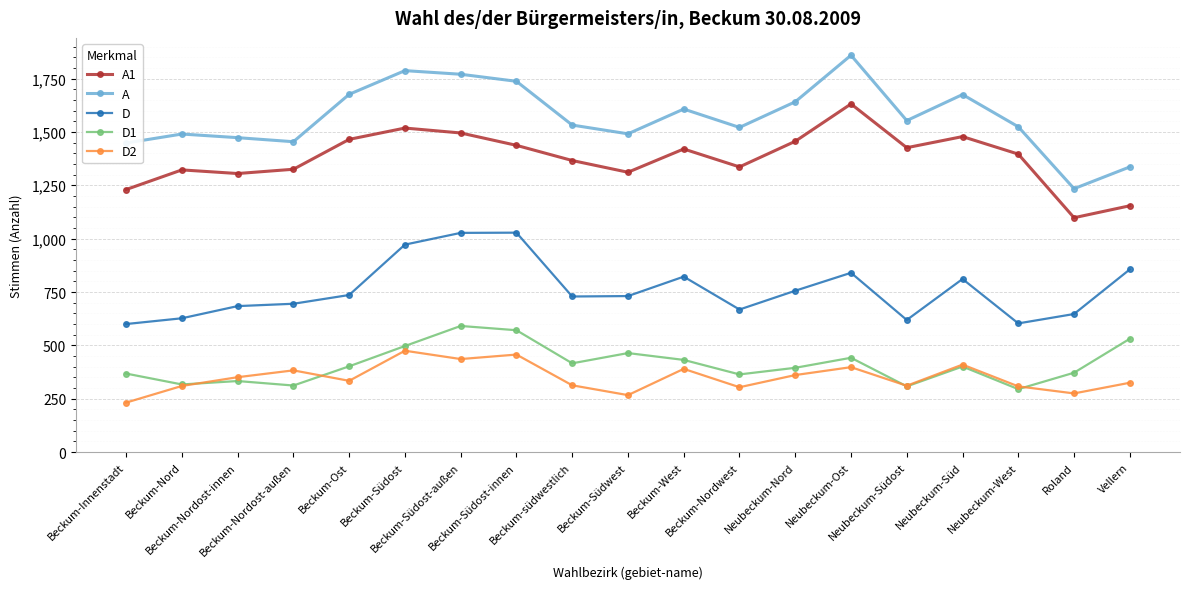

What is the difference between the second highest and second lowest values in the A series?

451